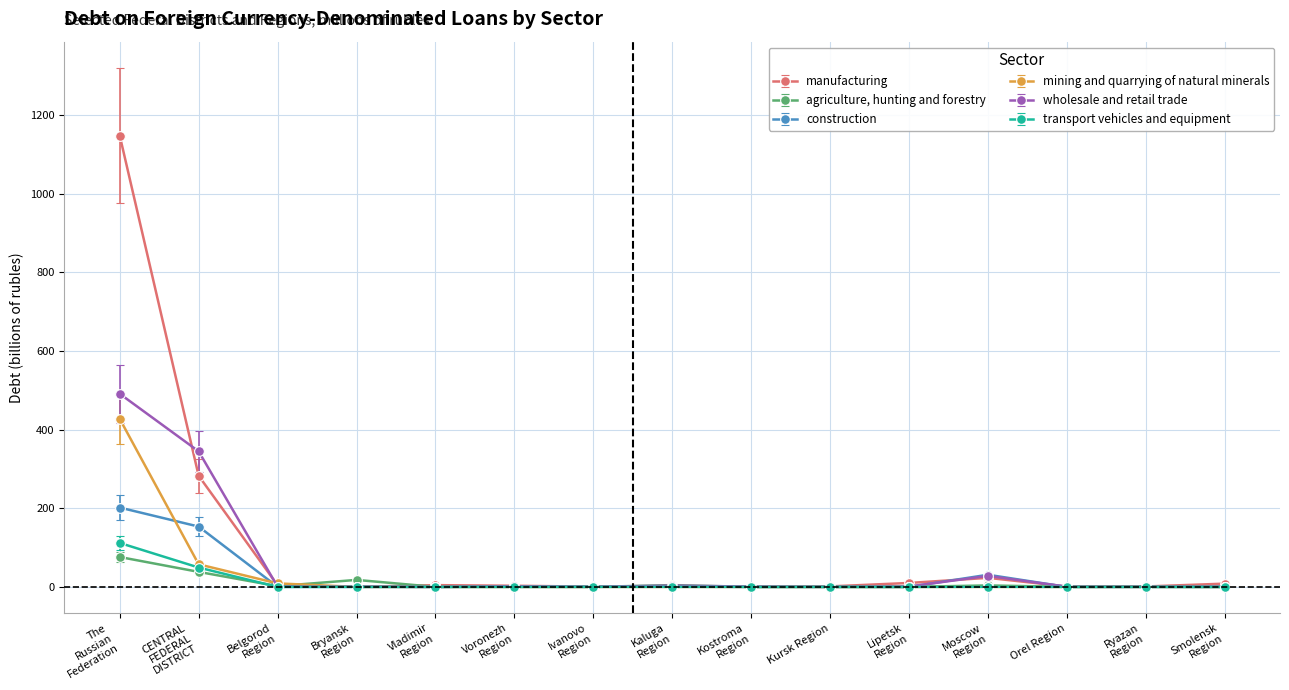

List the series in order of their peak value, lowest first.

agriculture, hunting and forestry, transport vehicles and equipment, construction, mining and quarrying of natural minerals, wholesale and retail trade, manufacturing